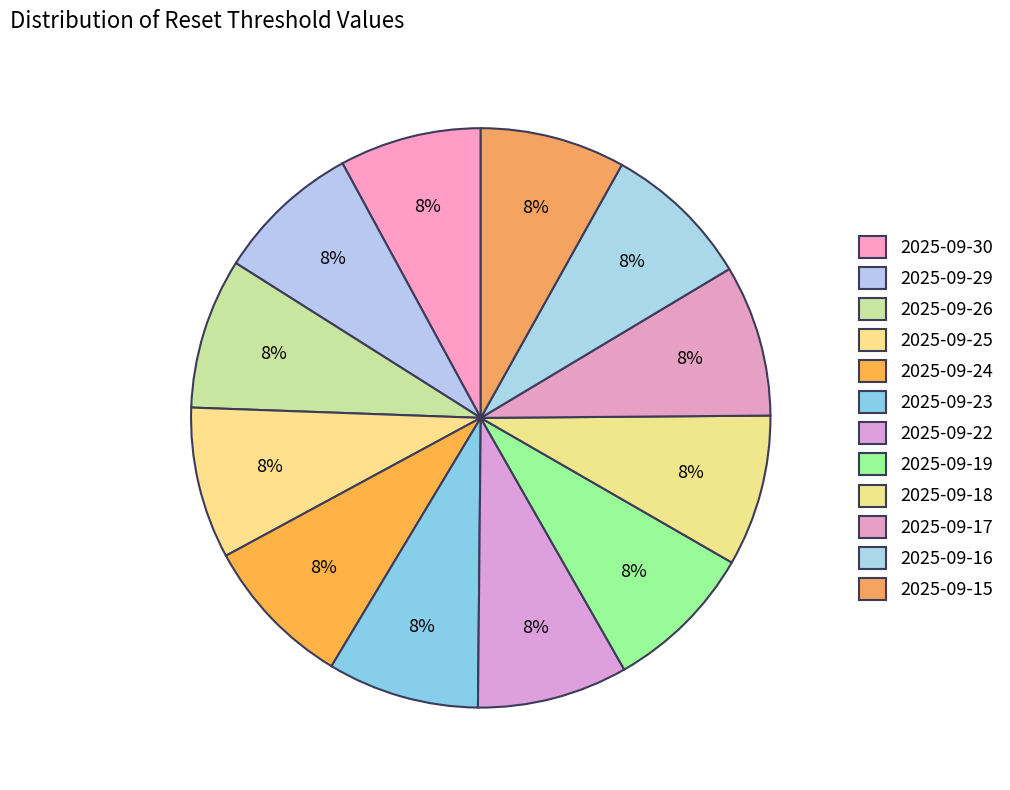

How many segments does this pie chart have?

12